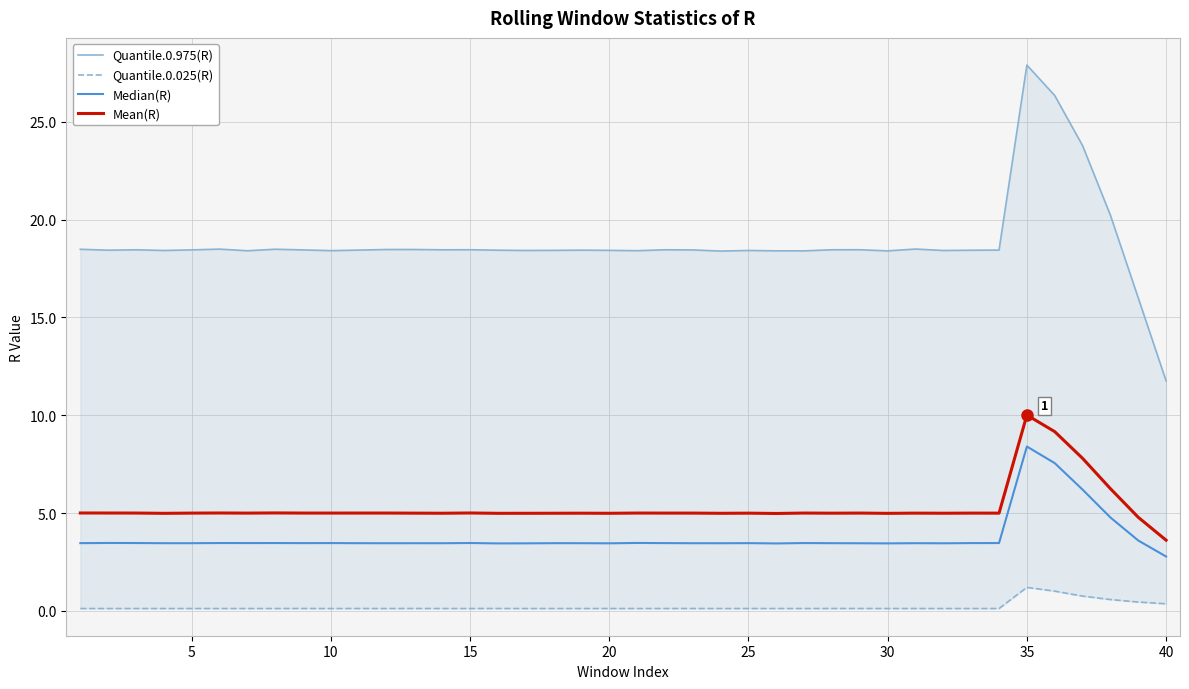

True or false: Mean(R) has a value of 5.0 at 10.

True